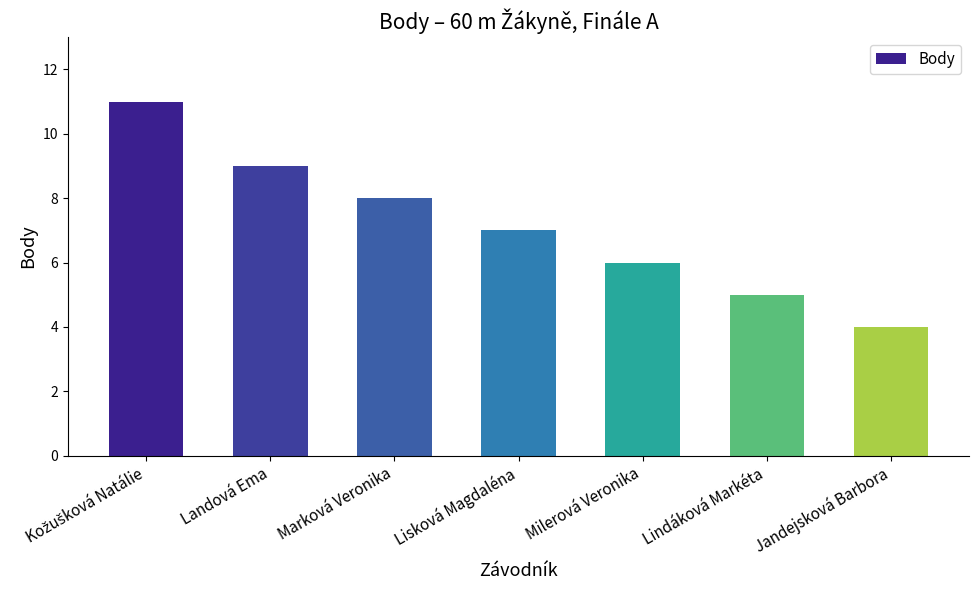

What is the minimum value shown in the chart?

4